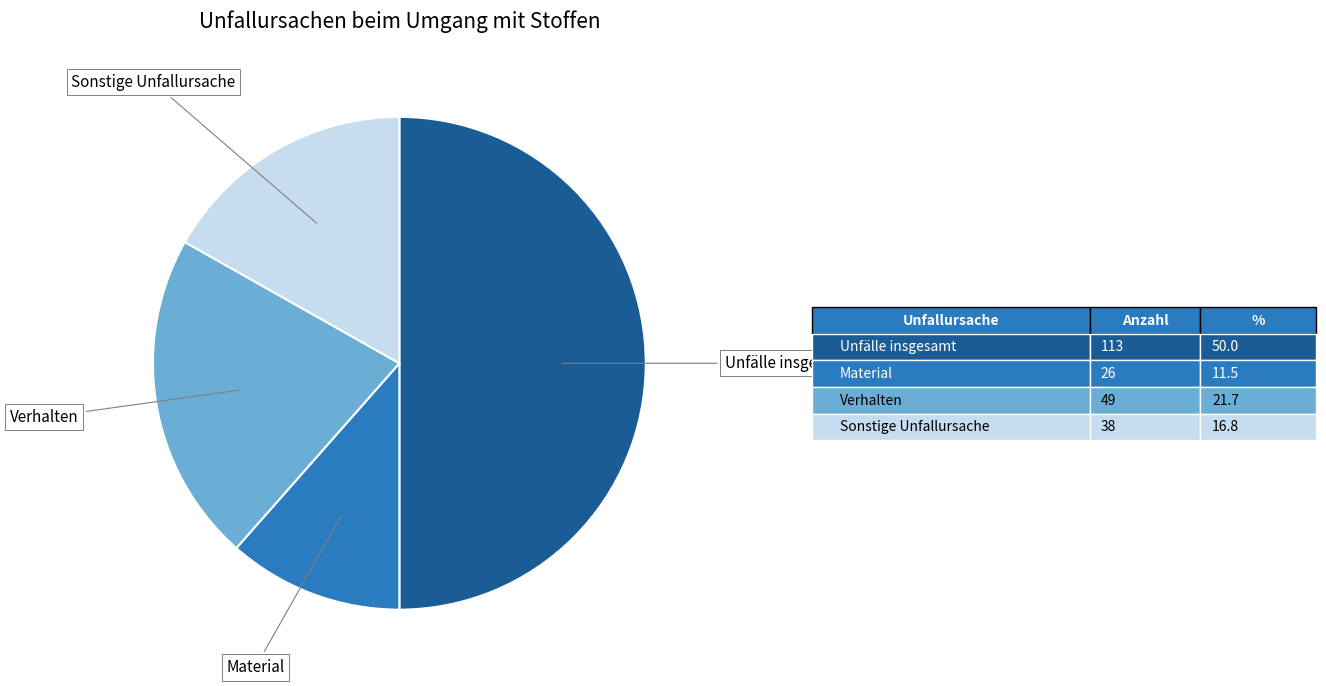

What is the largest slice in the pie chart?

Unfälle insgesamt